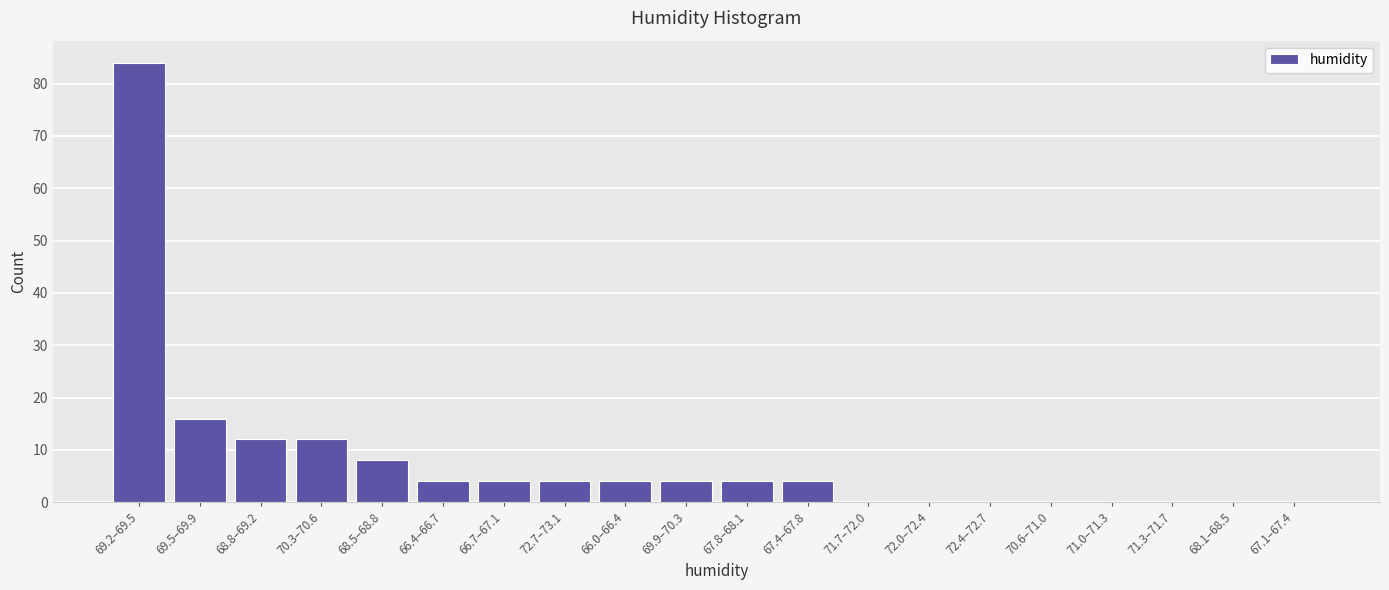

Reading left to right, extract all data points from this chart.

69.2–69.5=84	69.5–69.9=16	68.8–69.2=12	70.3–70.6=12	68.5–68.8=8	66.4–66.7=4	66.7–67.1=4	72.7–73.1=4	66.0–66.4=4	69.9–70.3=4	67.8–68.1=4	67.4–67.8=4	71.7–72.0=0	72.0–72.4=0	72.4–72.7=0	70.6–71.0=0	71.0–71.3=0	71.3–71.7=0	68.1–68.5=0	67.1–67.4=0